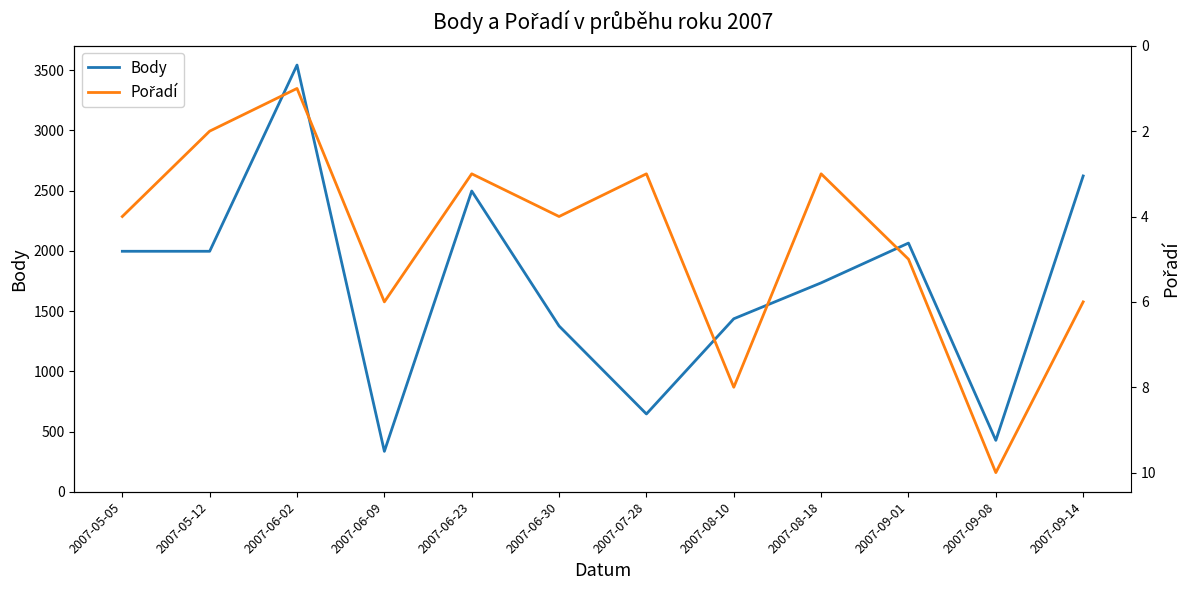

The Body series shows 1996 at 2007-05-12. True or false?

True